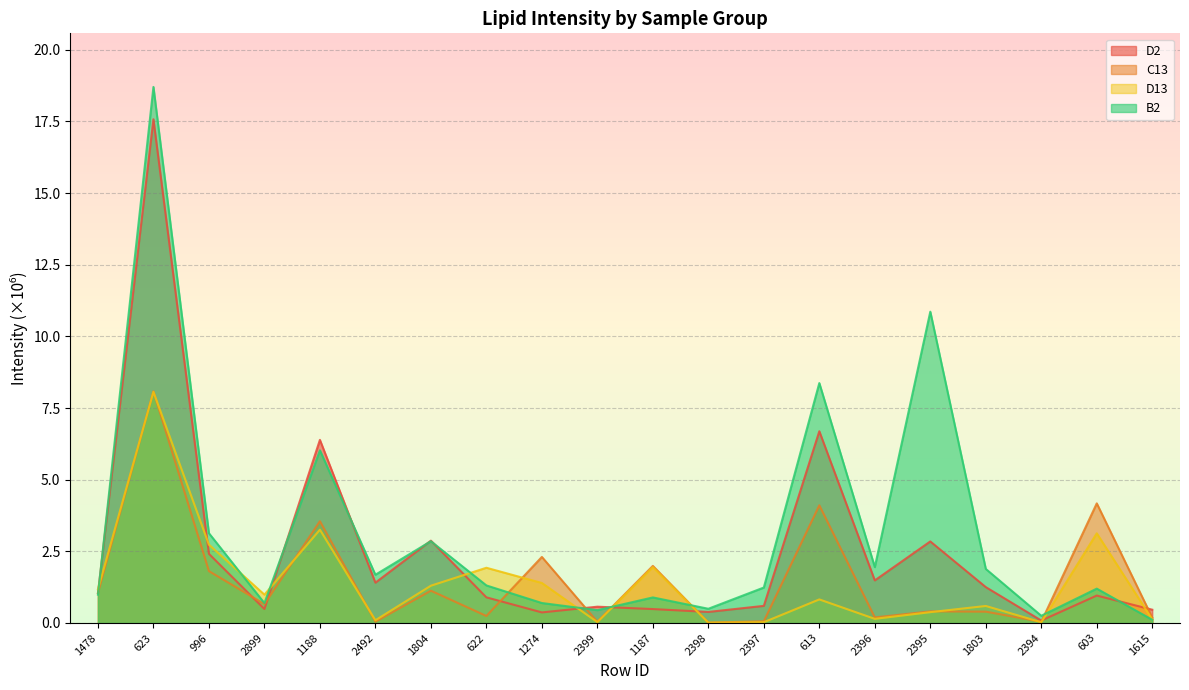

Does the chart display data point markers on the line(s)?

No